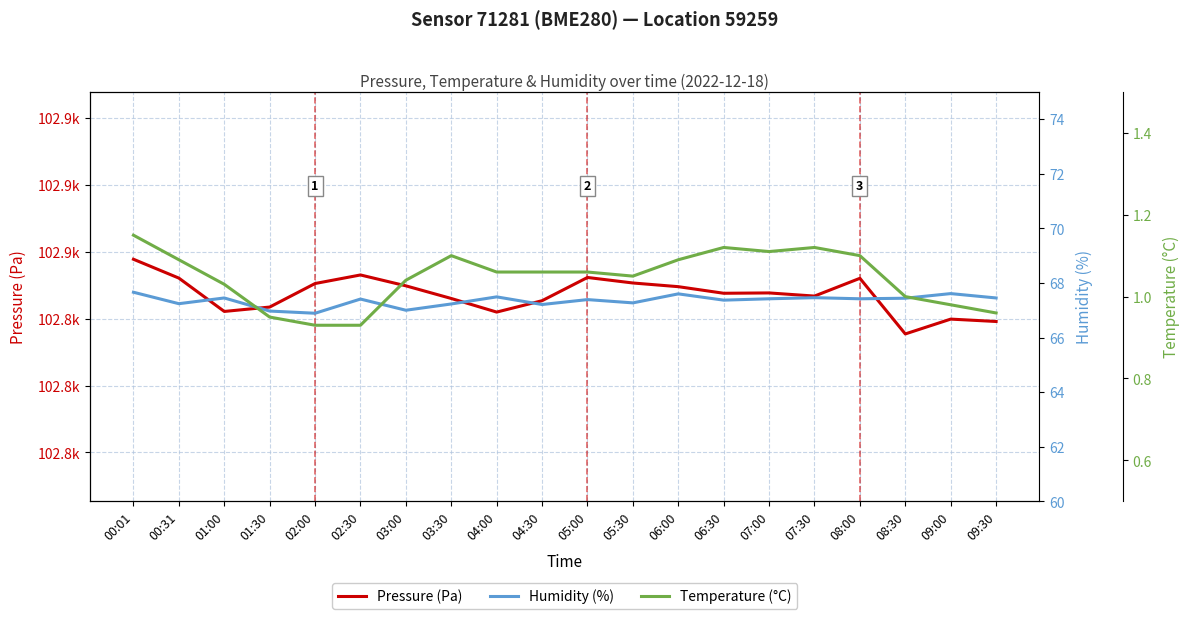

How many lines are shown in the chart?

3